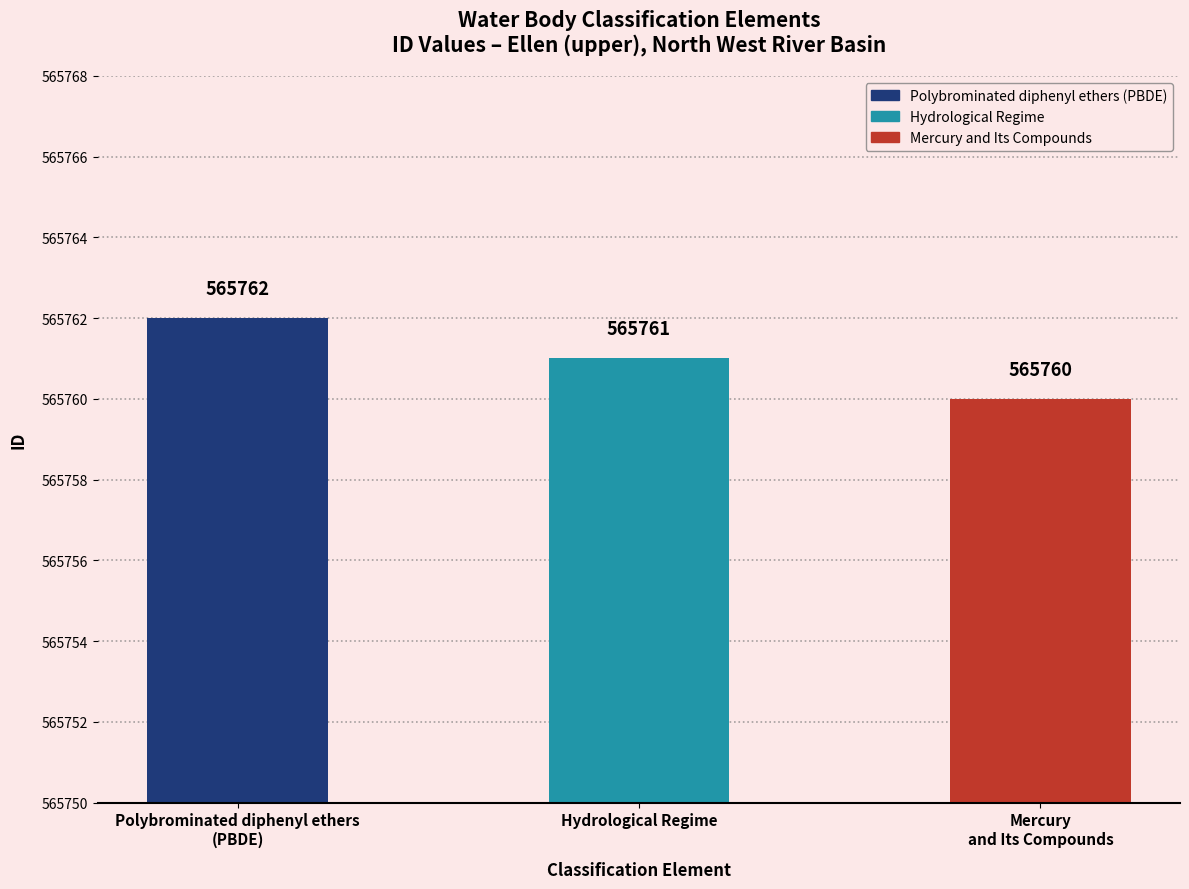

Reading left to right, what are all the values shown in this chart?

Polybrominated diphenyl ethers
(PBDE)=565762	Hydrological Regime=565761	Mercury
and Its Compounds=565760